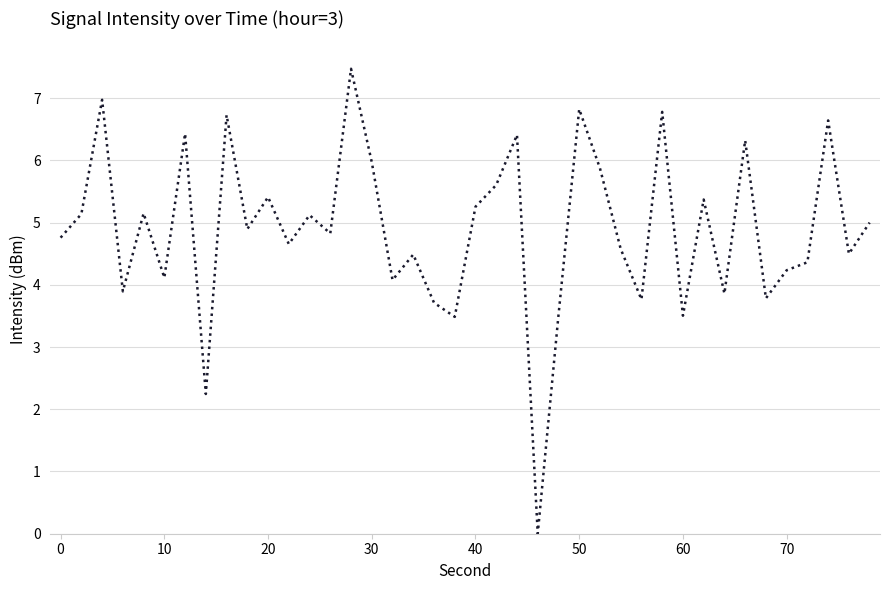

How many values are below 4?

10